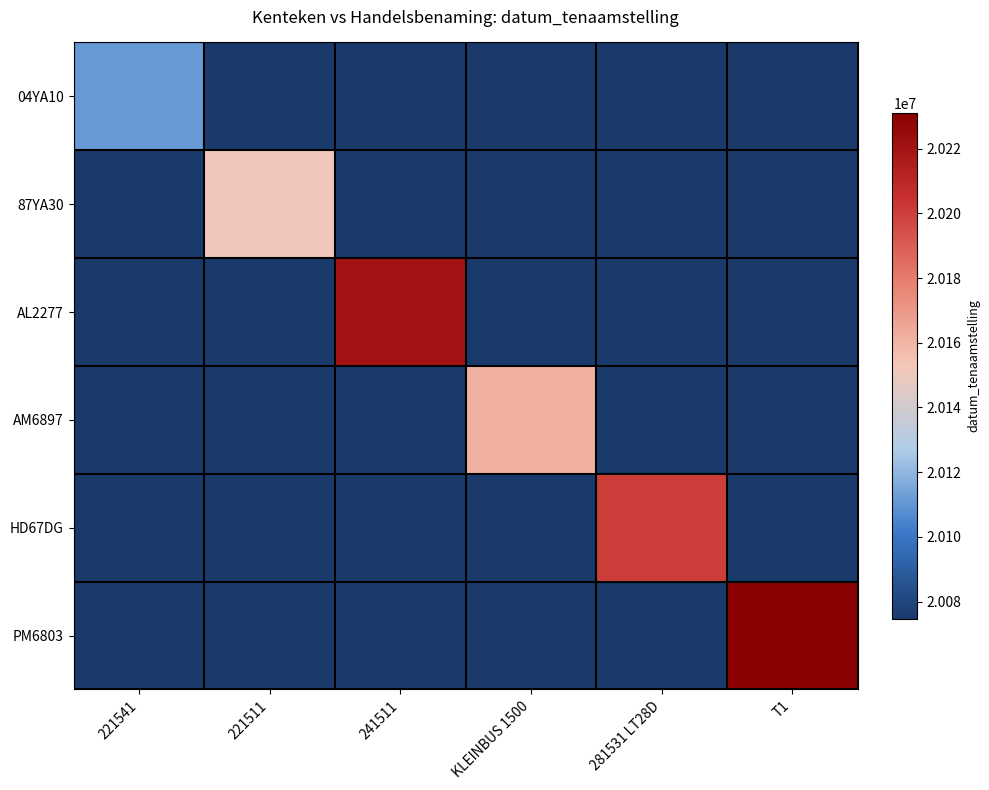

Reading left to right, extract all data points from this chart.

04YA10: 221541=20110725.0	221511=20074641.9	241511=20074641.9	KLEINBUS 1500=20074641.9	281531 LT28D=20074641.9	T1=20074641.9
87YA30: 221541=20074641.9	221511=20150507.0	241511=20074641.9	KLEINBUS 1500=20074641.9	281531 LT28D=20074641.9	T1=20074641.9
AL2277: 221541=20074641.9	221511=20074641.9	241511=20220114.0	KLEINBUS 1500=20074641.9	281531 LT28D=20074641.9	T1=20074641.9
AM6897: 221541=20074641.9	221511=20074641.9	241511=20074641.9	KLEINBUS 1500=20161104.0	281531 LT28D=20074641.9	T1=20074641.9
HD67DG: 221541=20074641.9	221511=20074641.9	241511=20074641.9	KLEINBUS 1500=20074641.9	281531 LT28D=20200203.0	T1=20074641.9
PM6803: 221541=20074641.9	221511=20074641.9	241511=20074641.9	KLEINBUS 1500=20074641.9	281531 LT28D=20074641.9	T1=20231002.0